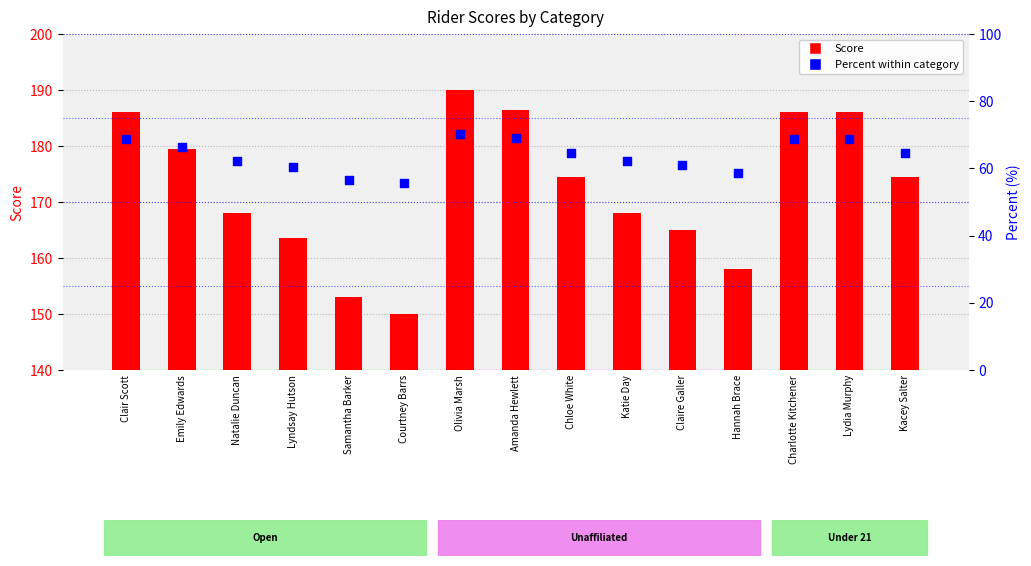

Which series reaches the maximum Y coordinate?

Score